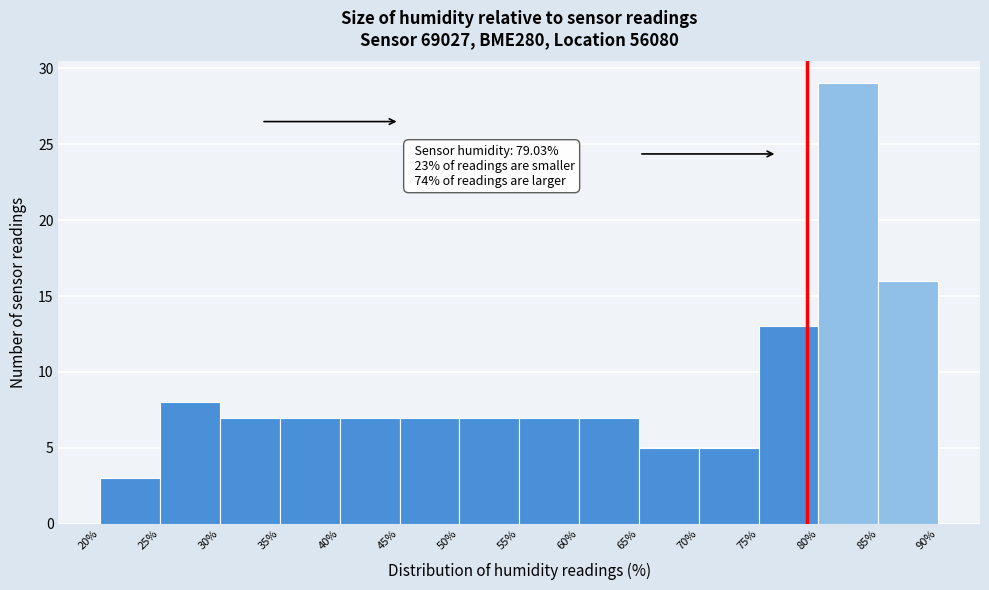

Which range on the x-axis has the tallest bar?

80% to 85%